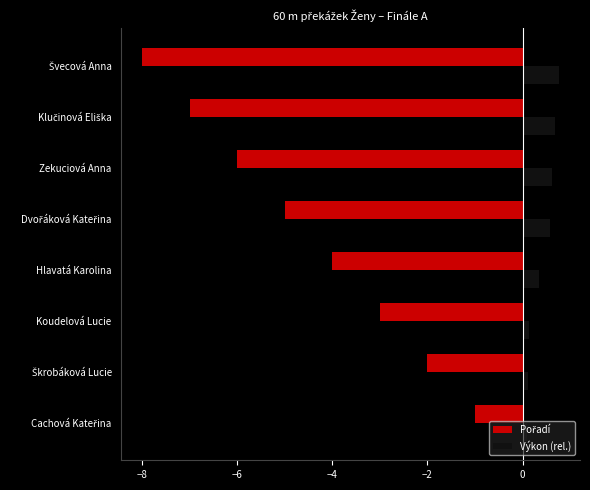

How many Výkon (rel.) values are between 0 and 1?

8